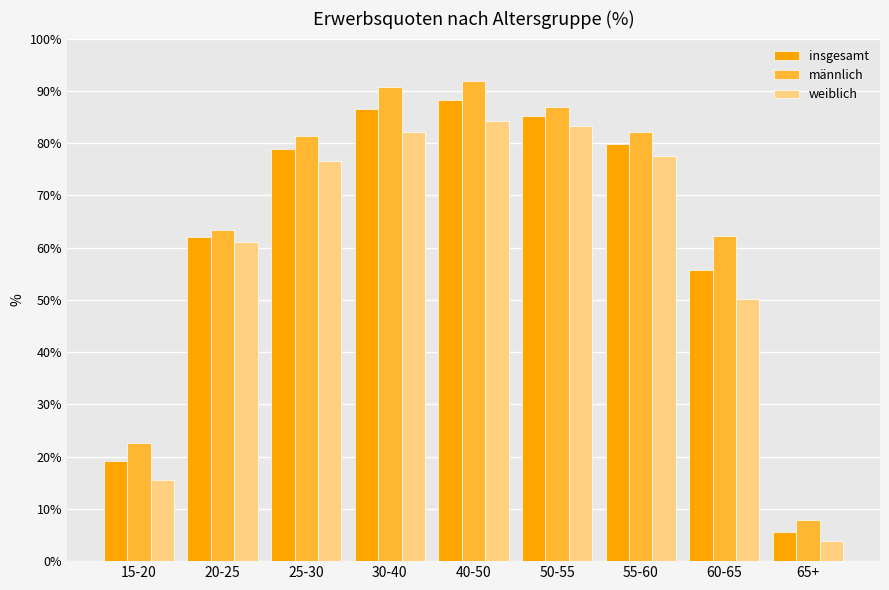

What is the label of the 3rd bar from the left?

25-30